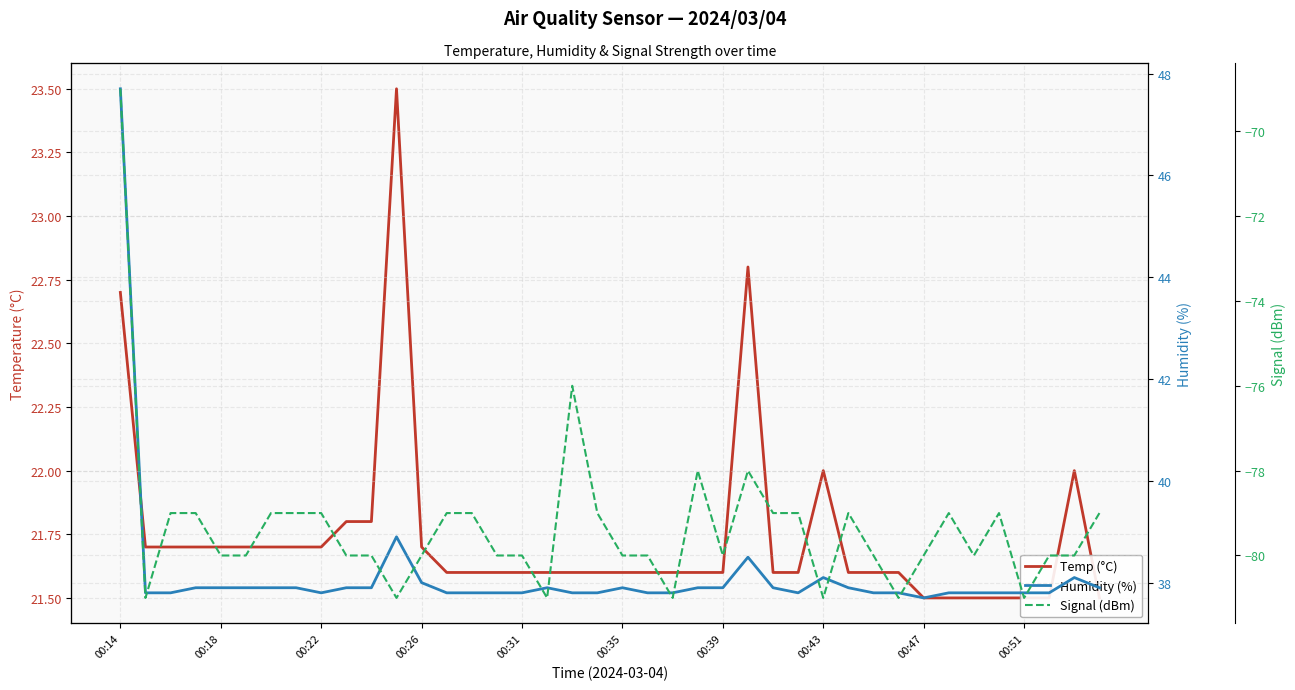

Which series has the largest range (max minus min)?

Signal (dBm)